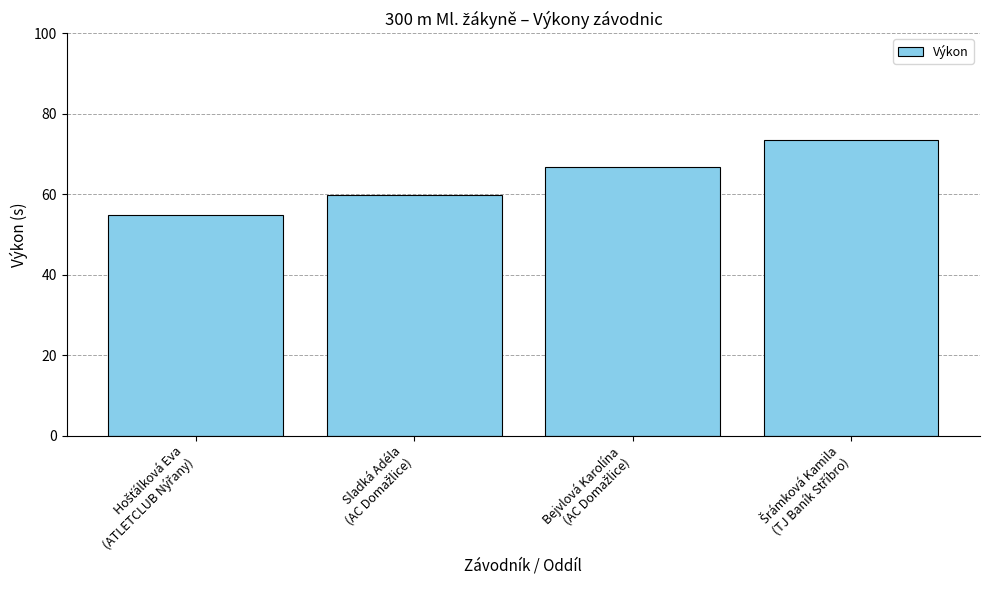

Reading left to right, transcribe all the data shown in this chart.

54.9	59.7	66.8	73.4